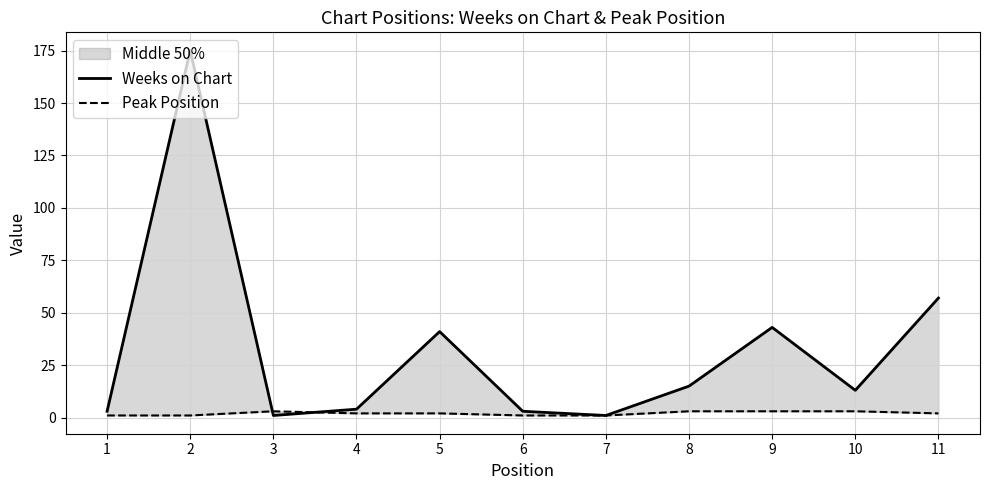

Reading right to left, list all the values displayed in this chart.

Weeks on Chart: 57	13	43	15	1	3	41	4	1	175	3
Peak Position: 2	3	3	3	1	1	2	2	3	1	1